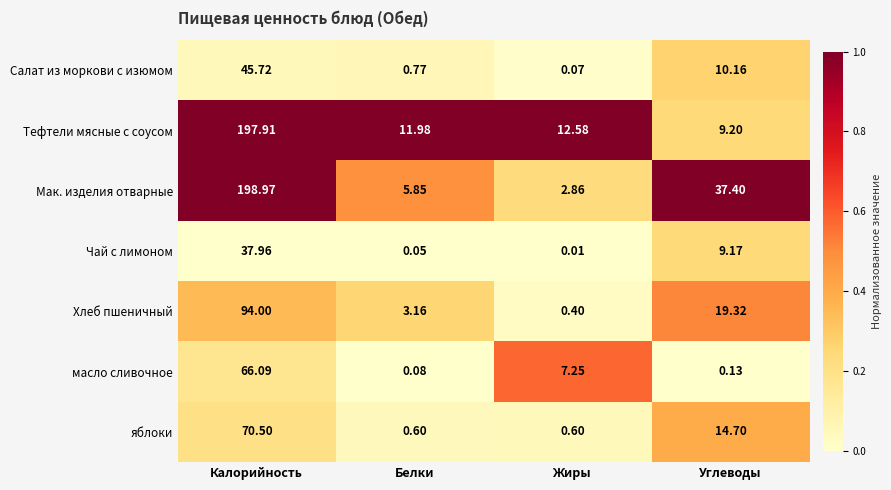

Where is Тефтели мясные с соусом nearest to the value 103?

Жиры